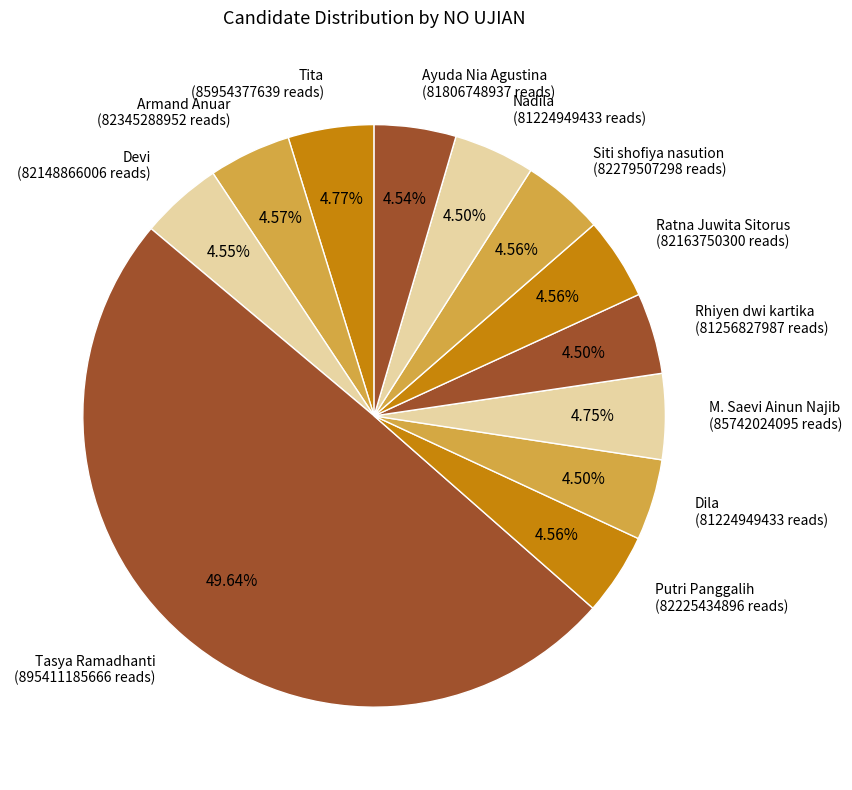

What is the total percentage of Armand Anuar and Rhiyen dwi kartika?

9.1%